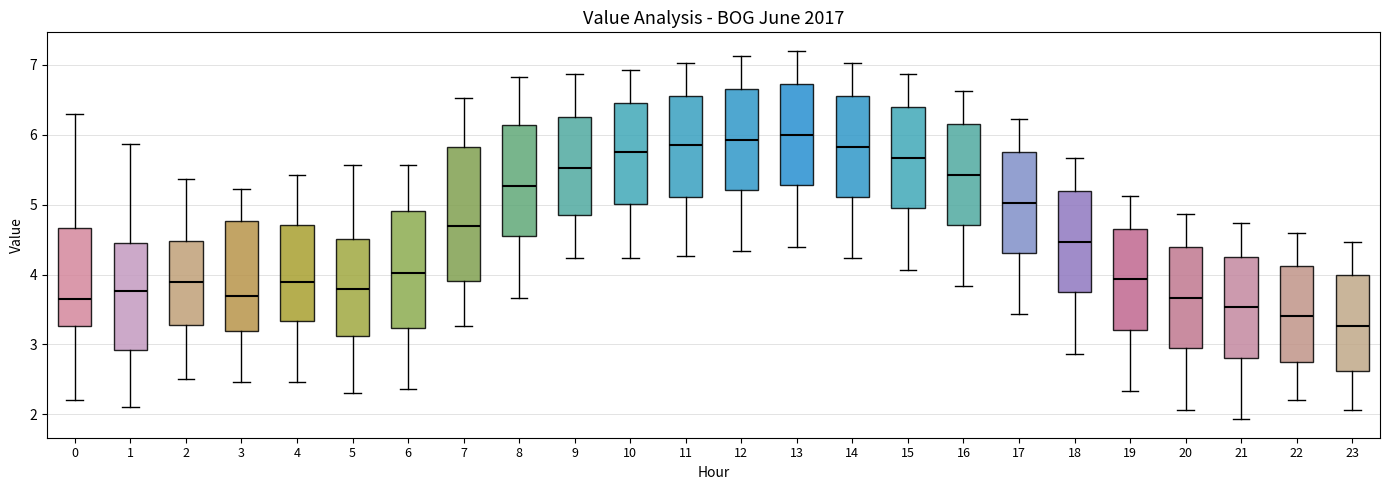

Reading left to right, read every box against the y-axis: the position of its median line, the range the box covers, and the ends of its whiskers. The values are not printed on the chart, so give them approximately, as read against the axis.

0: median 3.7, box 3.3 to 4.7, whiskers 2.2 to 6.3
1: median 3.8, box 2.9 to 4.5, whiskers 2.1 to 5.9
2: median 3.9, box 3.3 to 4.5, whiskers 2.5 to 5.4
3: median 3.7, box 3.2 to 4.8, whiskers 2.5 to 5.2
4: median 3.9, box 3.3 to 4.7, whiskers 2.5 to 5.4
5: median 3.8, box 3.1 to 4.5, whiskers 2.3 to 5.6
6: median 4.0, box 3.2 to 4.9, whiskers 2.4 to 5.6
7: median 4.7, box 3.9 to 5.8, whiskers 3.3 to 6.5
8: median 5.3, box 4.5 to 6.1, whiskers 3.7 to 6.8
9: median 5.5, box 4.8 to 6.3, whiskers 4.2 to 6.9
10: median 5.8, box 5.0 to 6.5, whiskers 4.2 to 6.9
11: median 5.9, box 5.1 to 6.6, whiskers 4.3 to 7.0
12: median 5.9, box 5.2 to 6.7, whiskers 4.3 to 7.1
13: median 6.0, box 5.3 to 6.7, whiskers 4.4 to 7.2
14: median 5.8, box 5.1 to 6.6, whiskers 4.2 to 7.0
15: median 5.7, box 4.9 to 6.4, whiskers 4.1 to 6.9
16: median 5.4, box 4.7 to 6.2, whiskers 3.8 to 6.6
17: median 5.0, box 4.3 to 5.8, whiskers 3.4 to 6.2
18: median 4.5, box 3.7 to 5.2, whiskers 2.9 to 5.7
19: median 3.9, box 3.2 to 4.7, whiskers 2.3 to 5.1
20: median 3.7, box 2.9 to 4.4, whiskers 2.1 to 4.9
21: median 3.5, box 2.8 to 4.3, whiskers 1.9 to 4.7
22: median 3.4, box 2.8 to 4.1, whiskers 2.2 to 4.6
23: median 3.3, box 2.6 to 4.0, whiskers 2.1 to 4.5